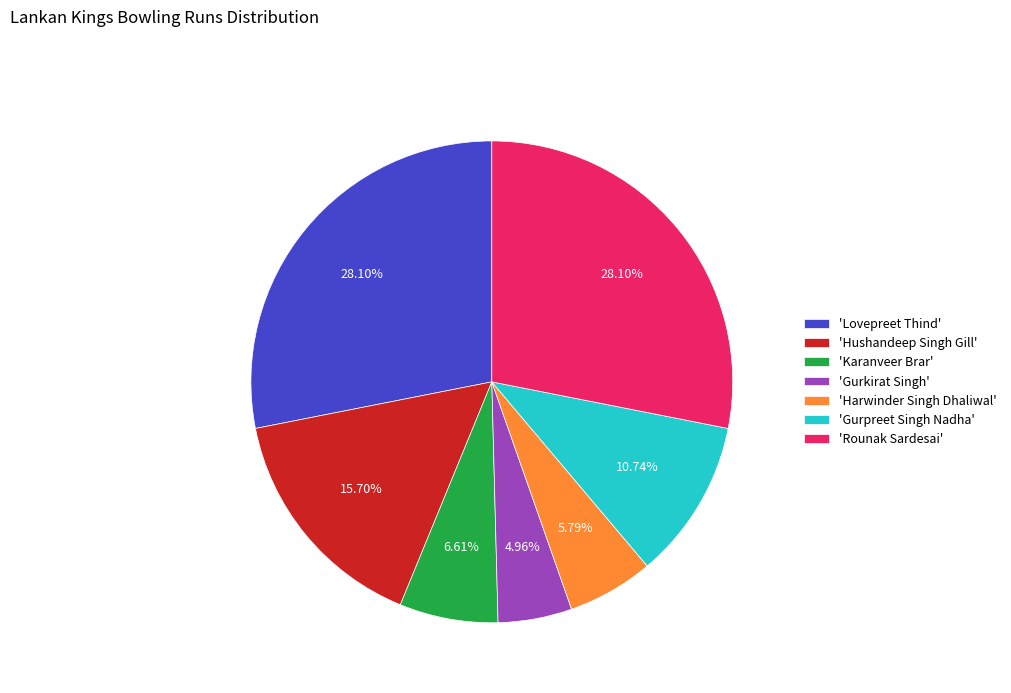

Is there any slice that represents more than half of the pie?

No